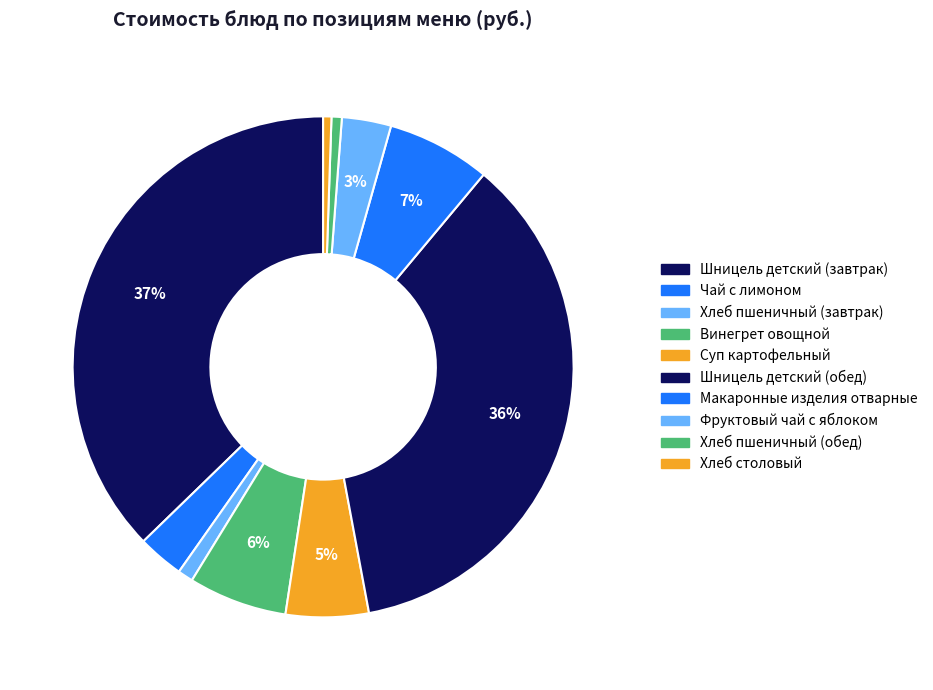

Is it true that Суп картофельный is 5% of the pie?

True